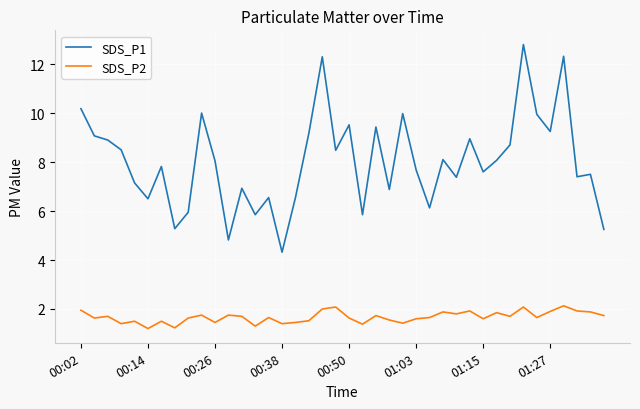

Which series has the largest total across all categories?

SDS_P1